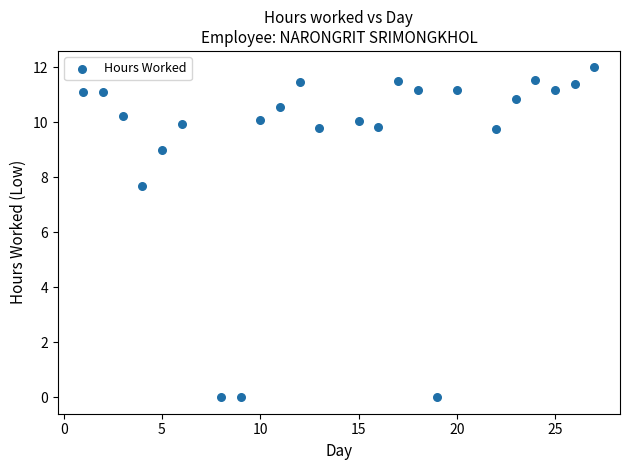

What is the range of Y values (max minus min)?

12.0